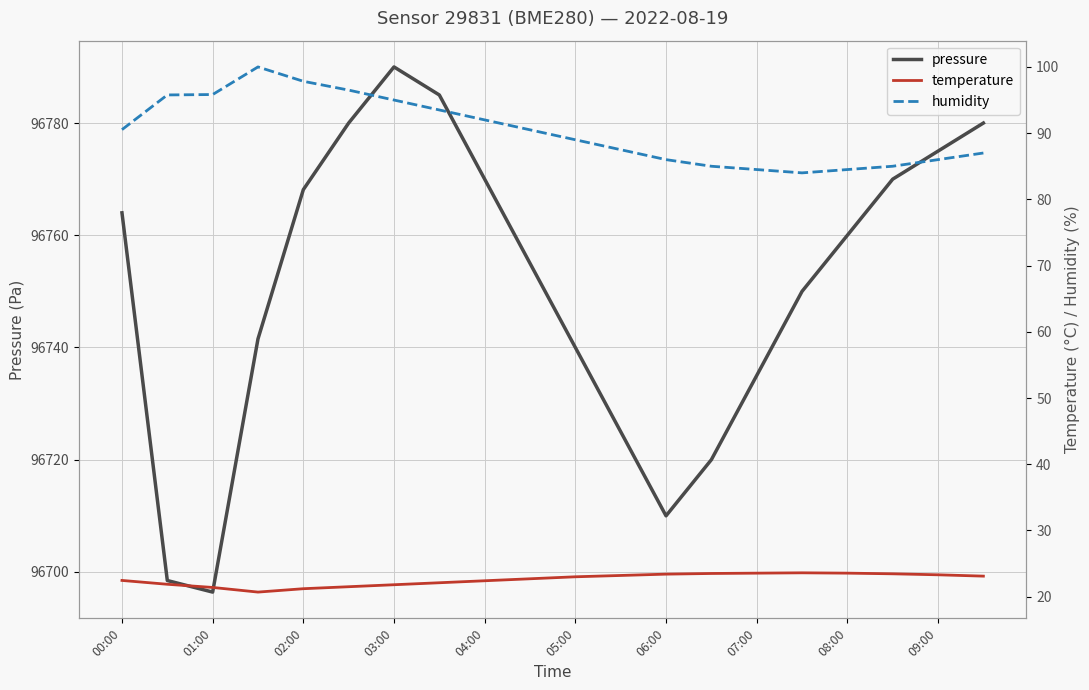

What is the difference between the maximum and minimum values in the pressure series?

93.6